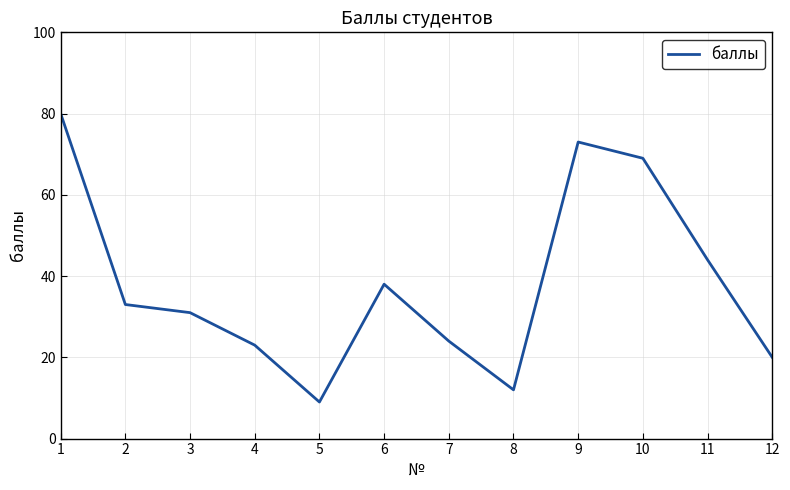

Where does the data first go above 33?

1